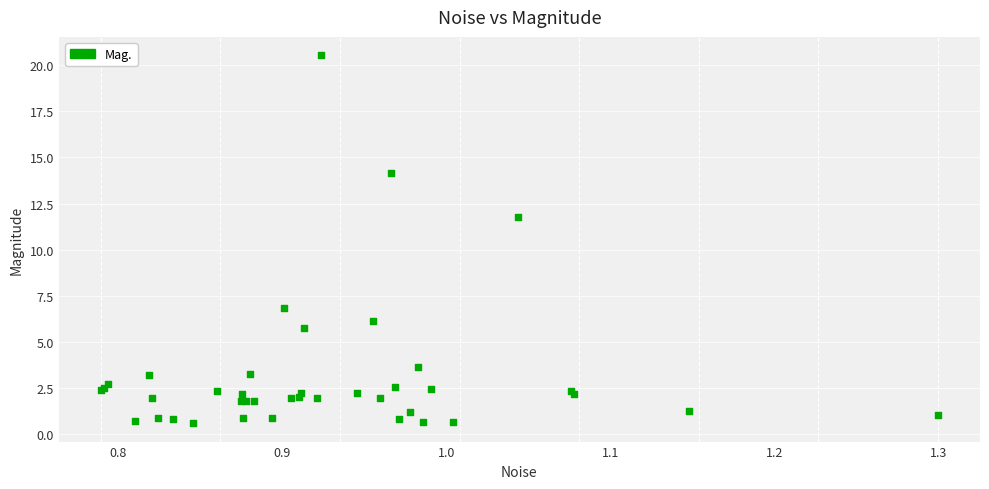

What Y value in the scatter plot is closest to 10?

11.8